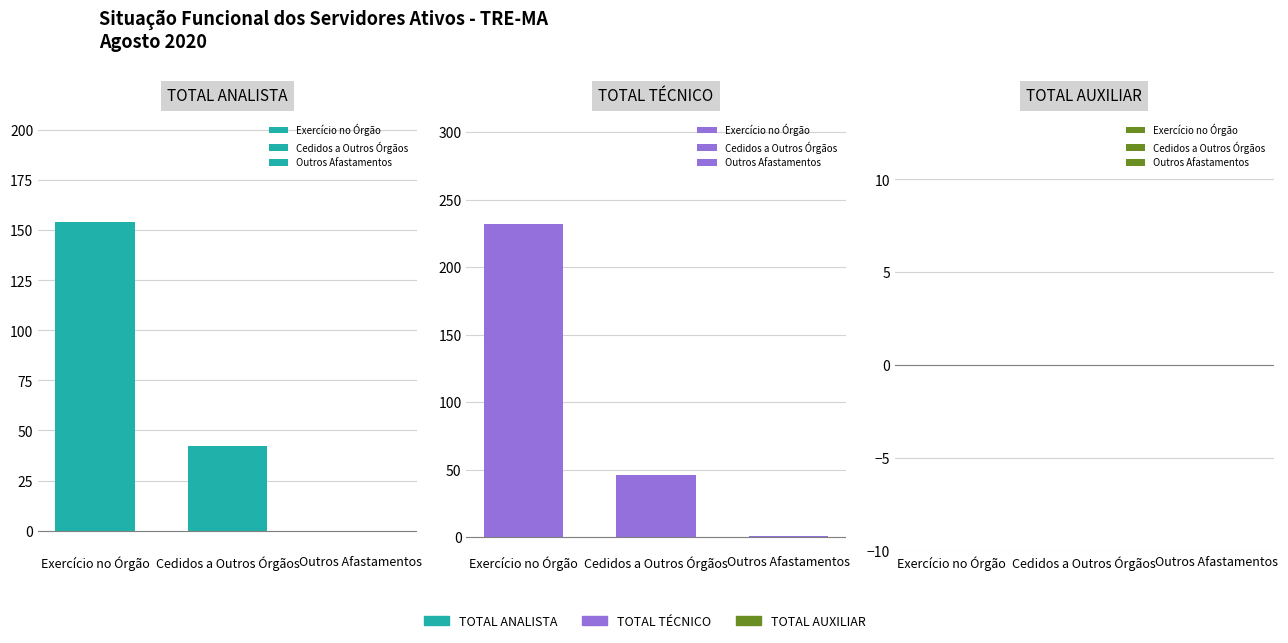

How many data points in Exercício no Órgão are less than 154?

1